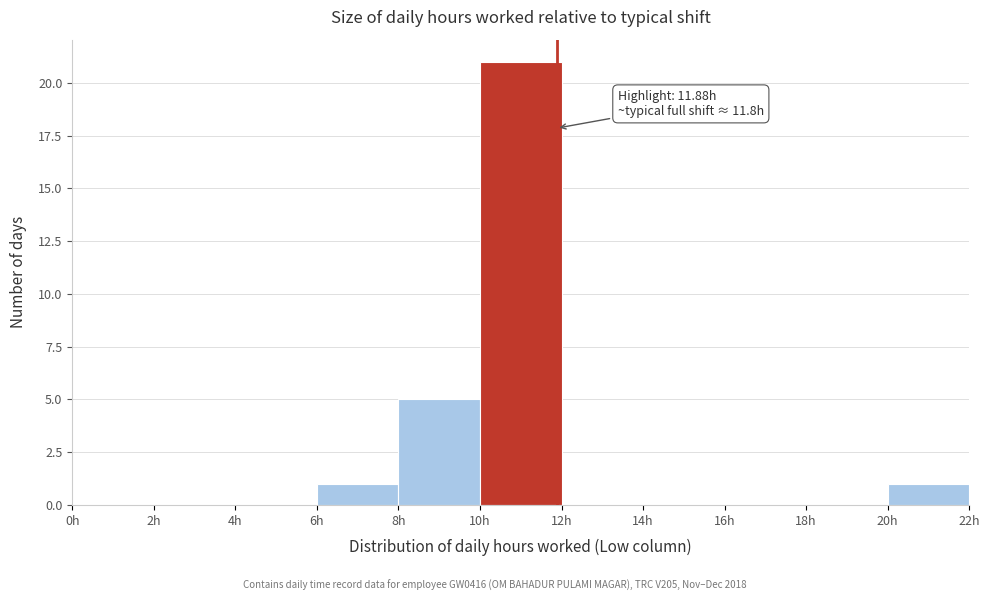

Which range on the x-axis has the tallest bar?

10 to 12